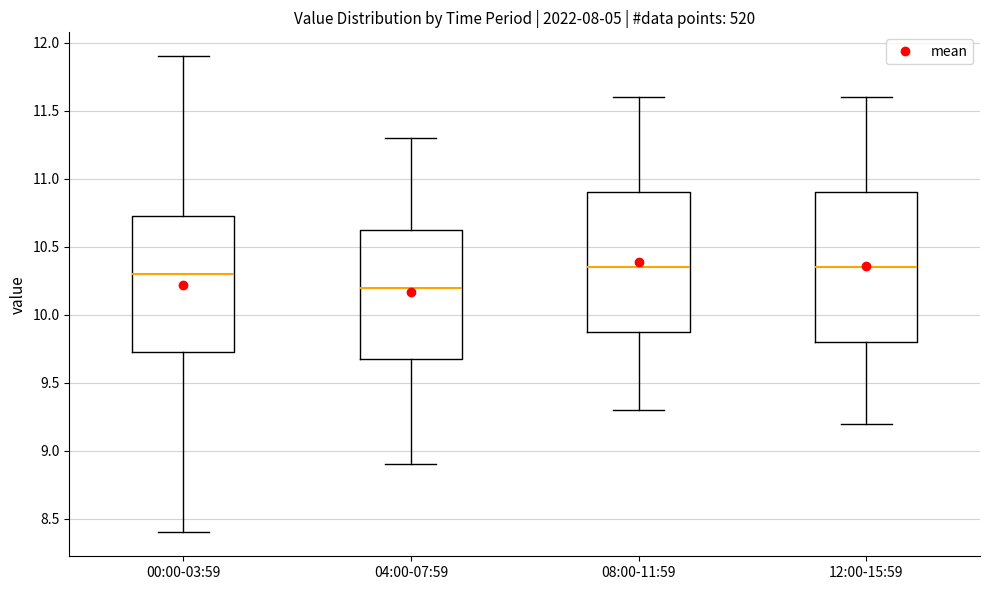

Comparing the boxes themselves (not the whiskers), which one is the tallest?

12:00-15:59